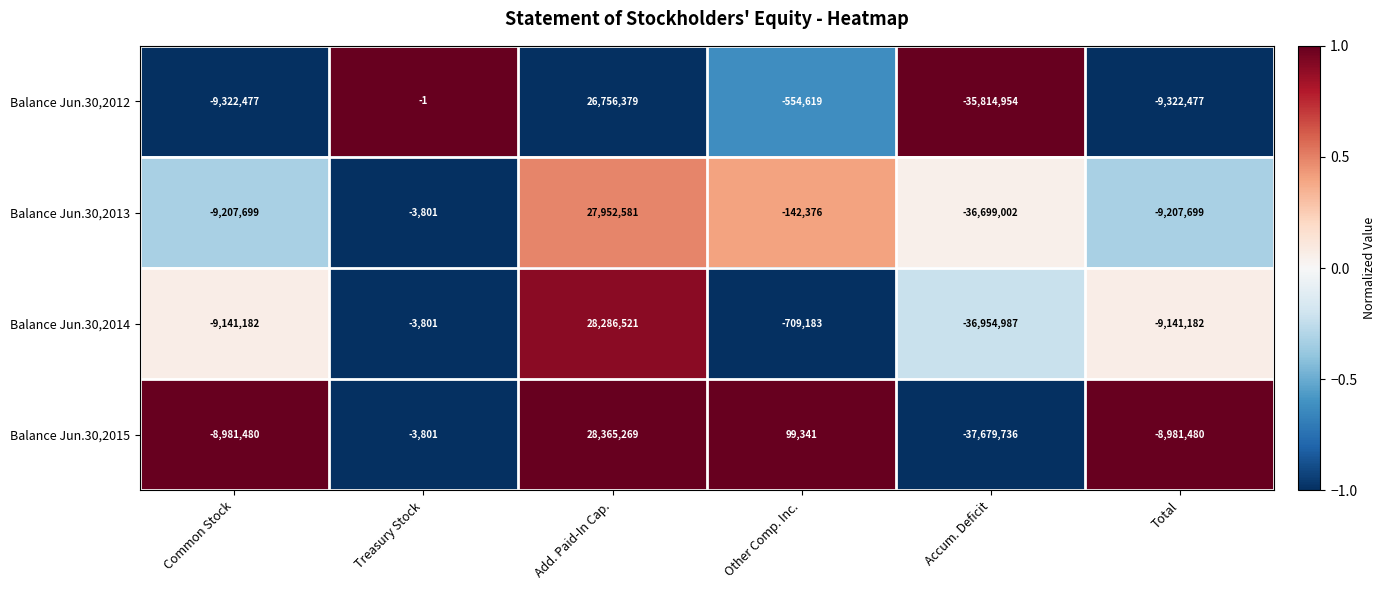

The Balance Jun.30,2014 series shows -36954987 at Accum. Deficit. True or false?

True